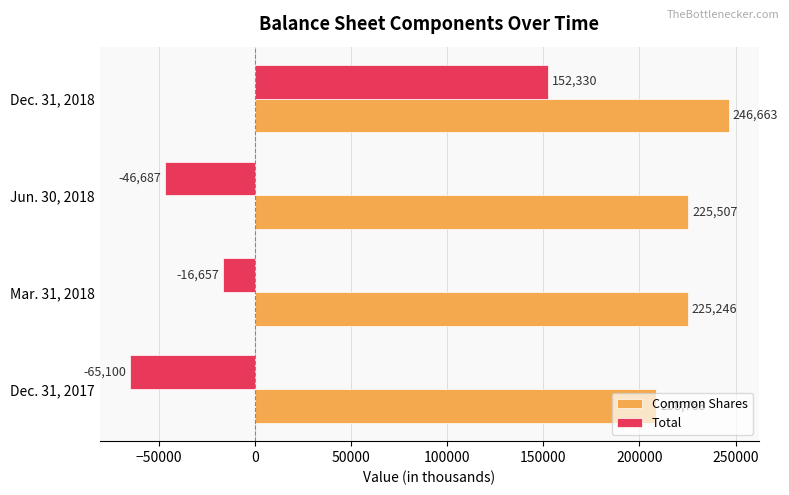

At how many categories does at least one series exceed 220772?

3